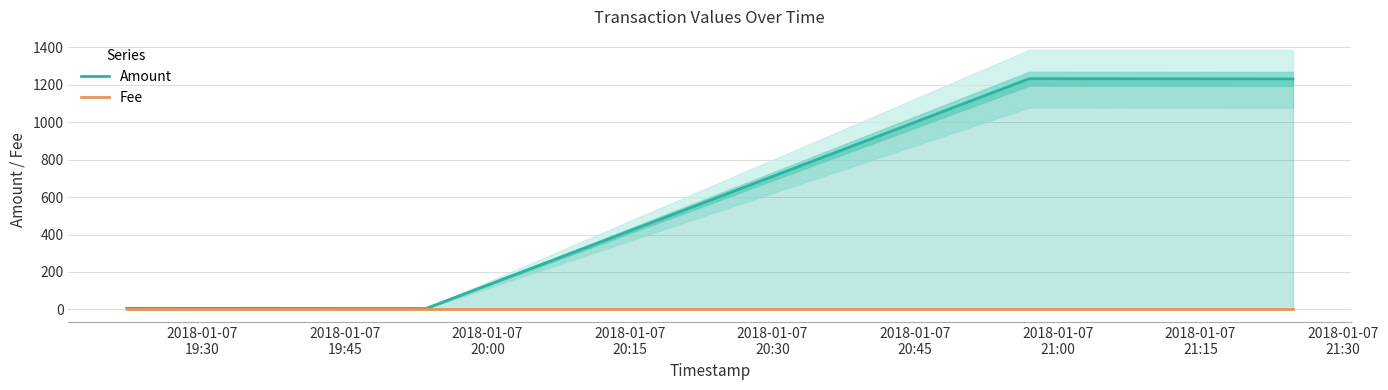

Rank the series by their average value, from lowest to highest.

Fee, Amount